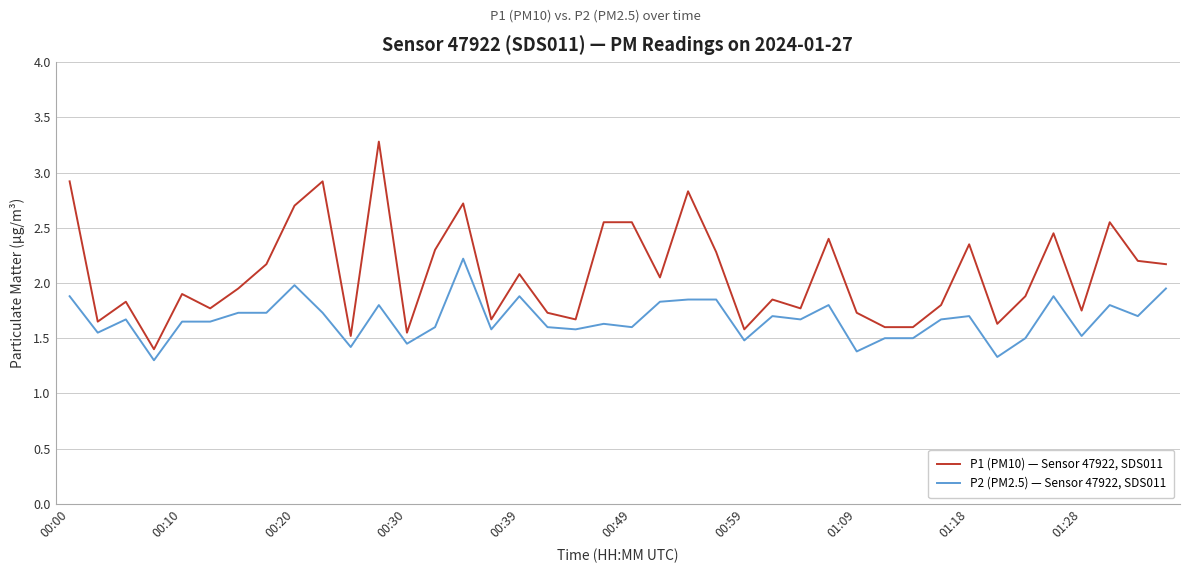

List the series in order of their peak value, lowest first.

P2 (PM2.5) — Sensor 47922, SDS011, P1 (PM10) — Sensor 47922, SDS011